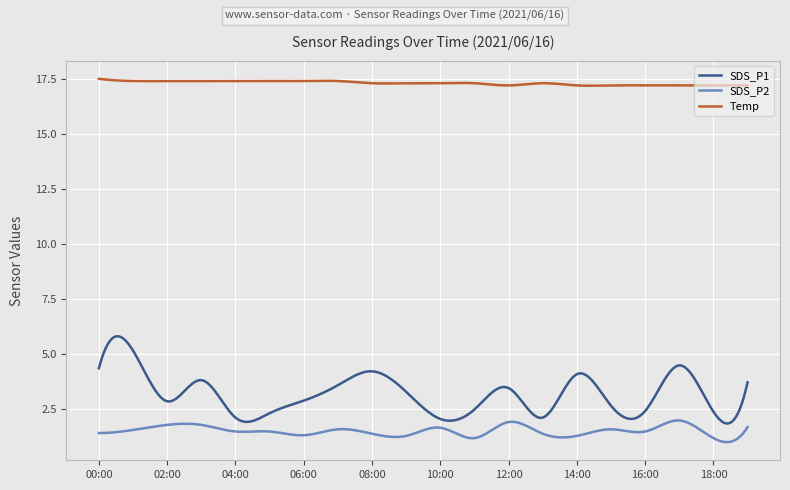

Which series has the largest total across all categories?

Temp